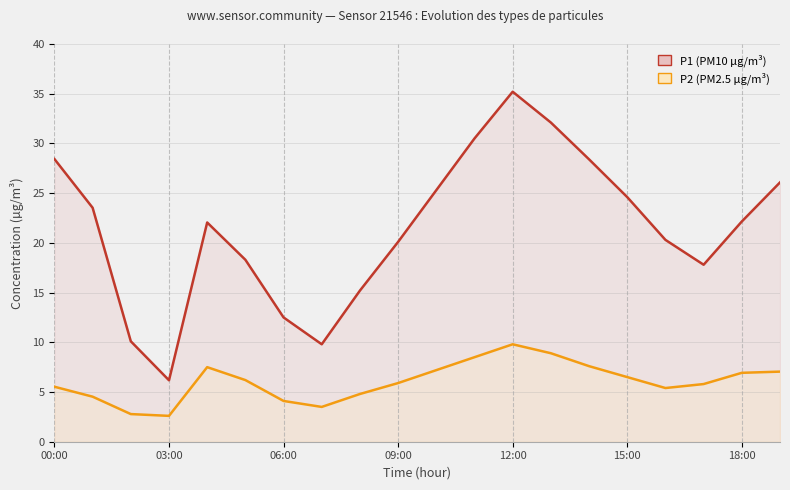

Reading right to left, list all the values displayed in this chart.

P1: 26.1	22.1	17.8	20.3	24.6	28.4	32.1	35.2	30.5	25.3	20.1	15.2	9.8	12.5	18.3	22.1	6.2	10.1	23.5	28.4
P2: 7.0	6.9	5.8	5.4	6.5	7.6	8.9	9.8	8.5	7.2	5.9	4.8	3.5	4.1	6.2	7.5	2.6	2.8	4.5	5.5